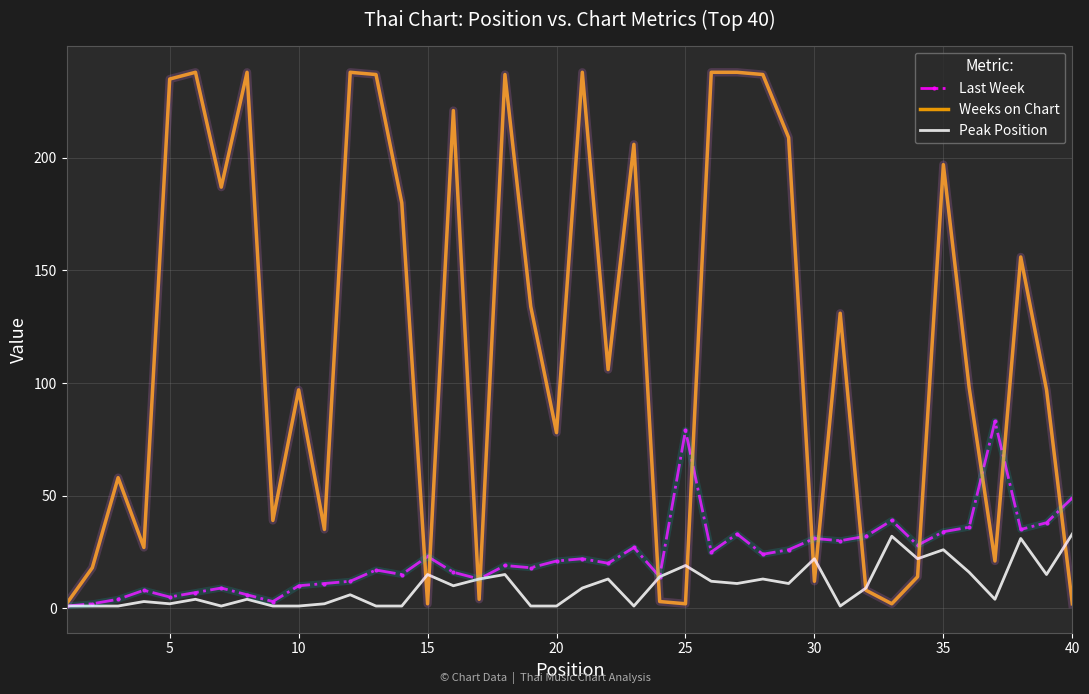

What is the greatest value displayed?

238